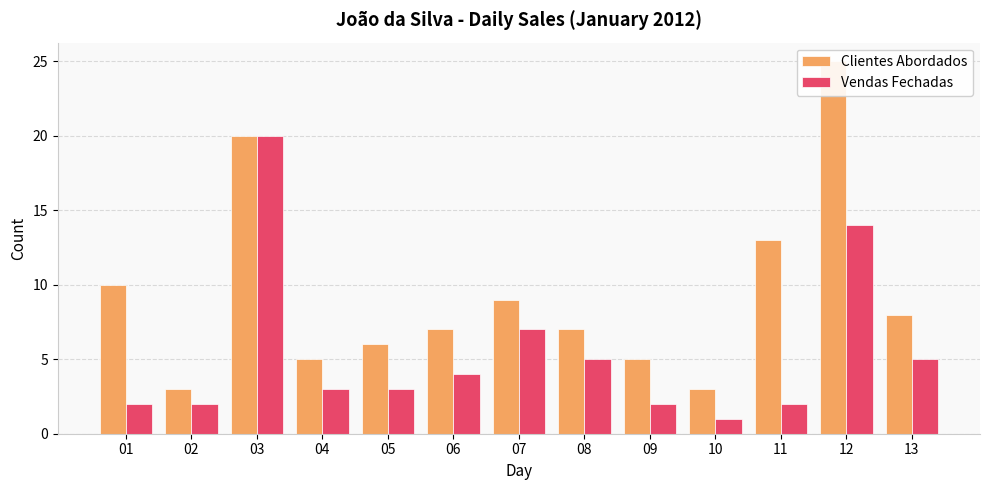

What is the value of the Clientes Abordados bar at the 5th from the left?

6